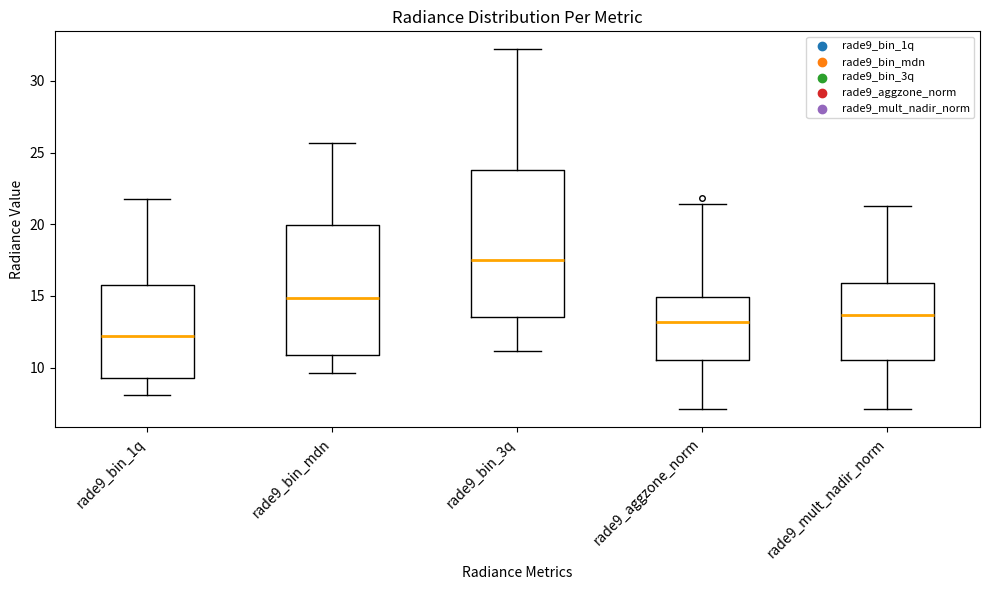

Where does the lower whisker of the box for rade9_bin_3q end on the y-axis? The values are not printed on the chart, so give them approximately, as read against the axis.

11.0